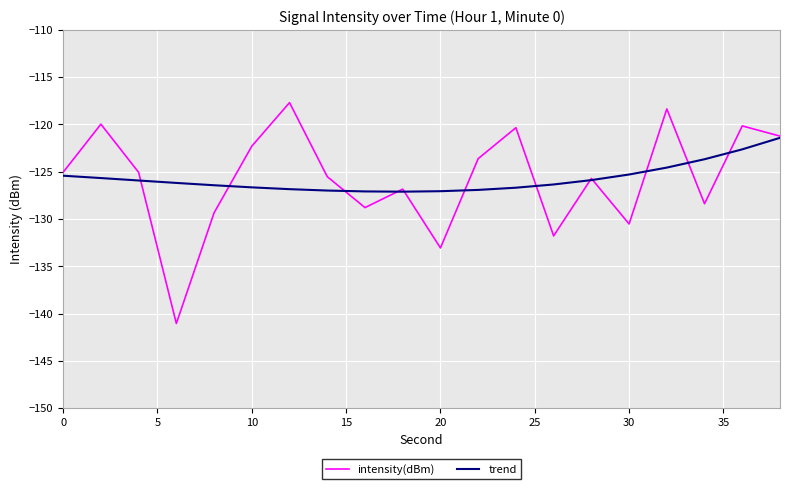

Which series has the widest spread of values?

intensity(dBm)